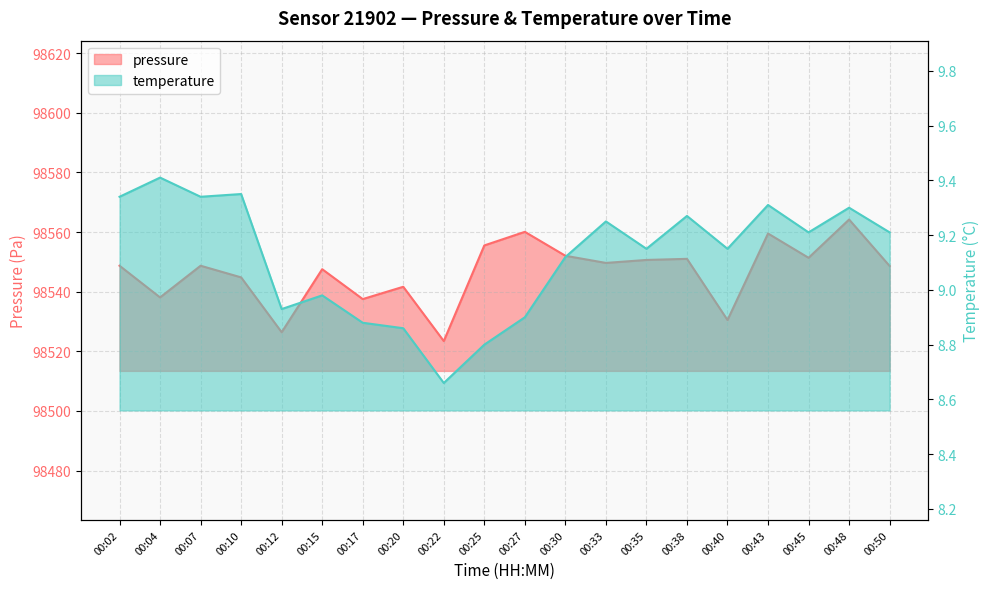

What is the spread (max minus min) of values at 00:04?

98528.7